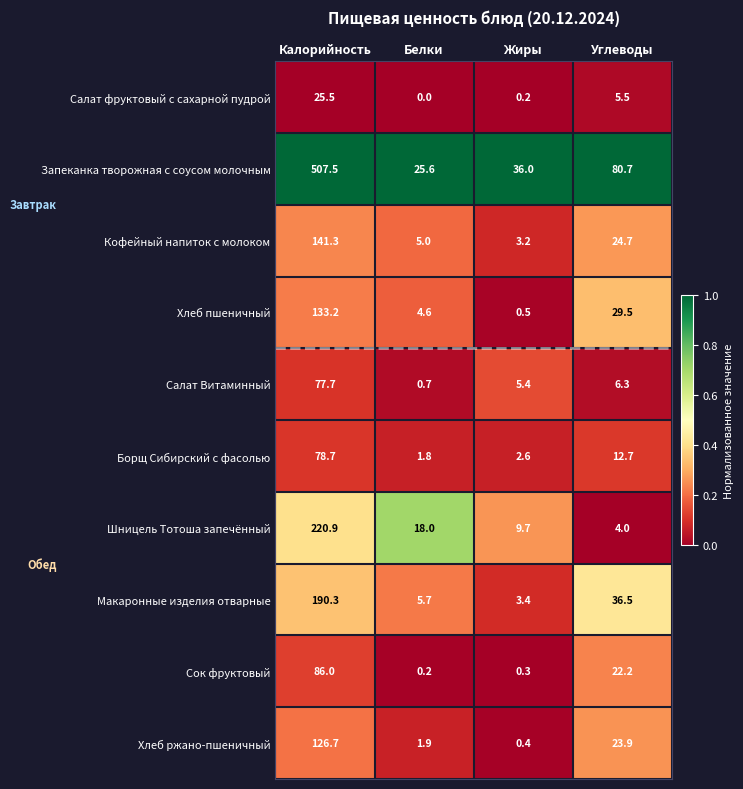

What is the sum of all Хлеб ржано-пшеничный values?

152.9